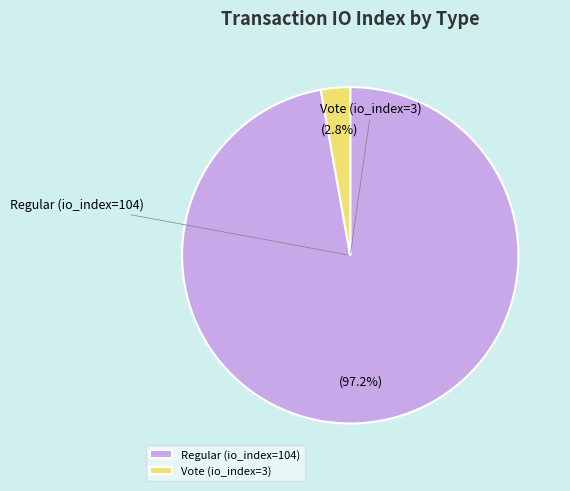

What is the change in value from Regular (io_index=104) to Vote (io_index=3)?

-101